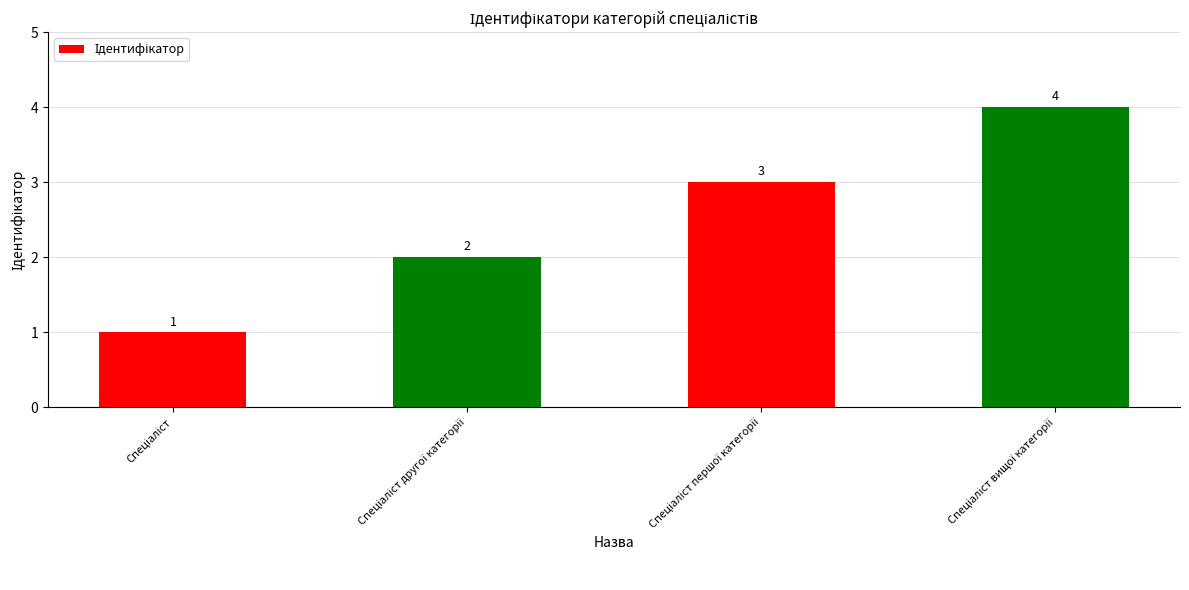

What is the minimum value shown in the chart?

1